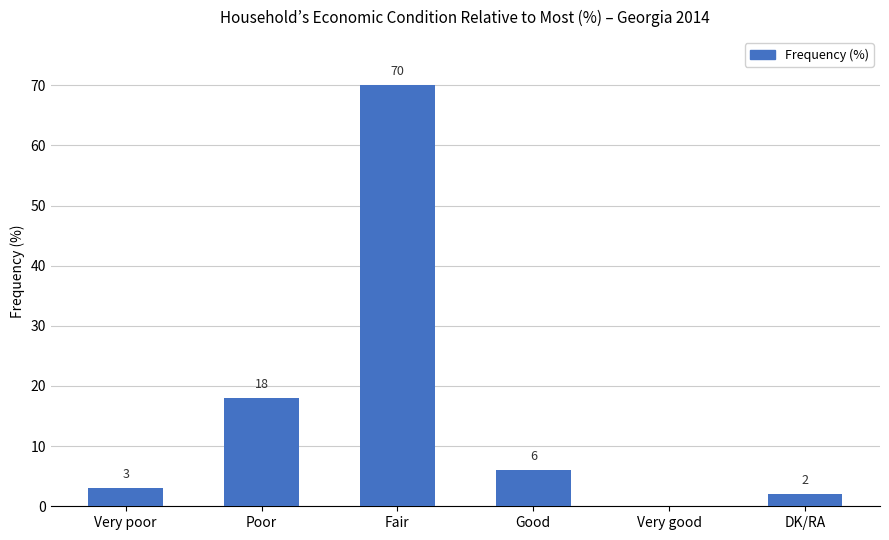

Reading left to right, transcribe all the data shown in this chart.

Very poor=3	Poor=18	Fair=70	Good=6	Very good=0	DK/RA=2